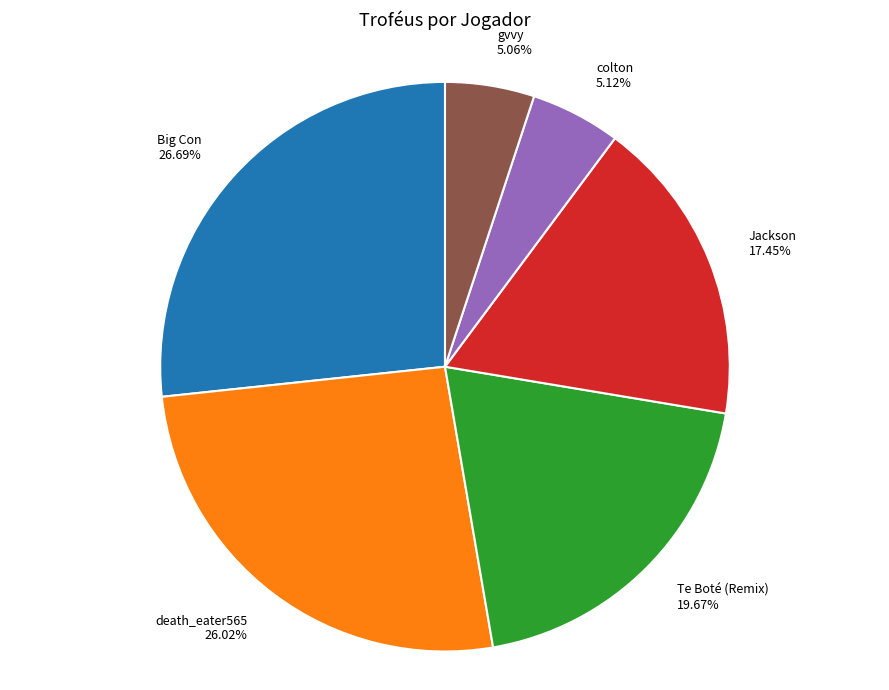

To the nearest percent, what is the average slice percentage?

17%